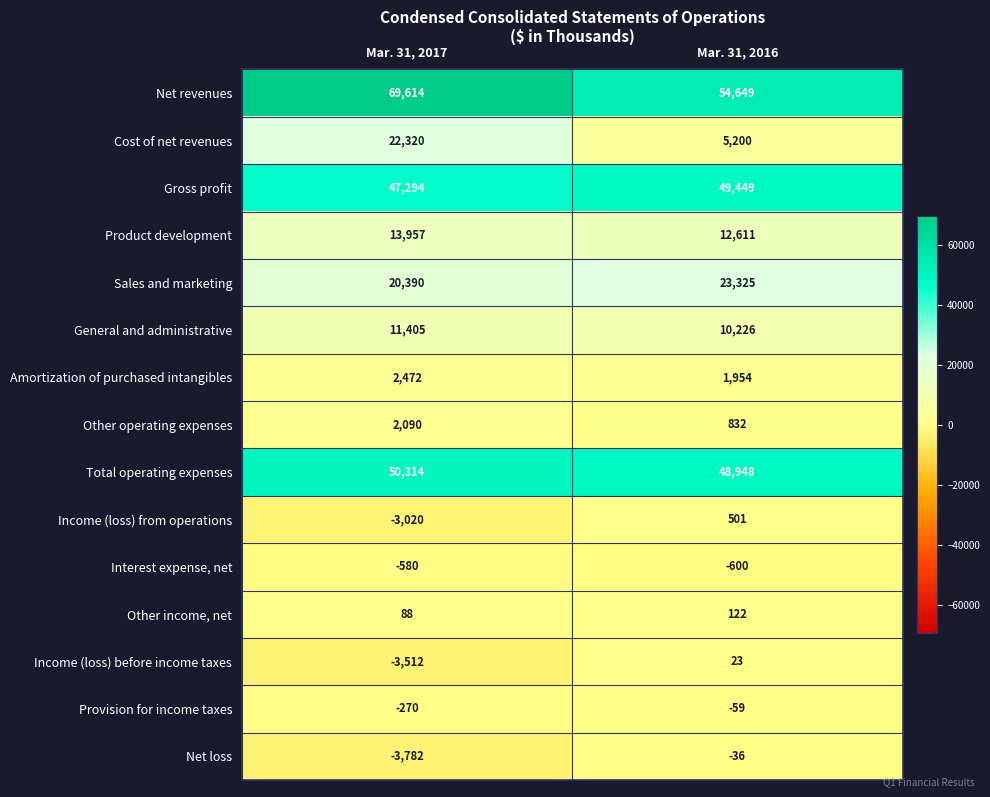

Is it true that Other income, net equals 122 at Mar. 31, 2016?

True